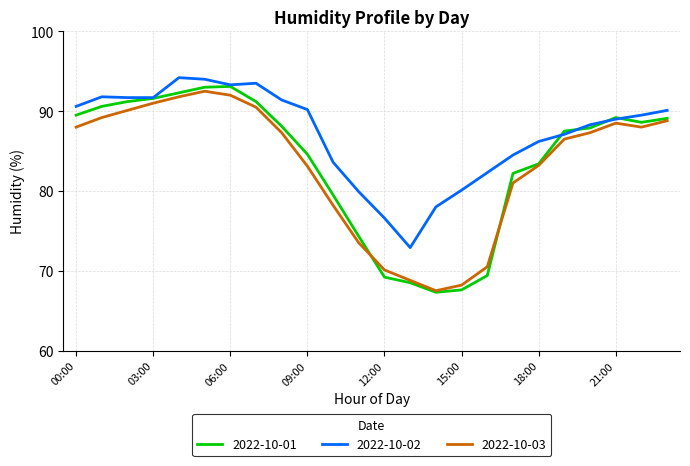

Which series has the largest total across all categories?

2022-10-02